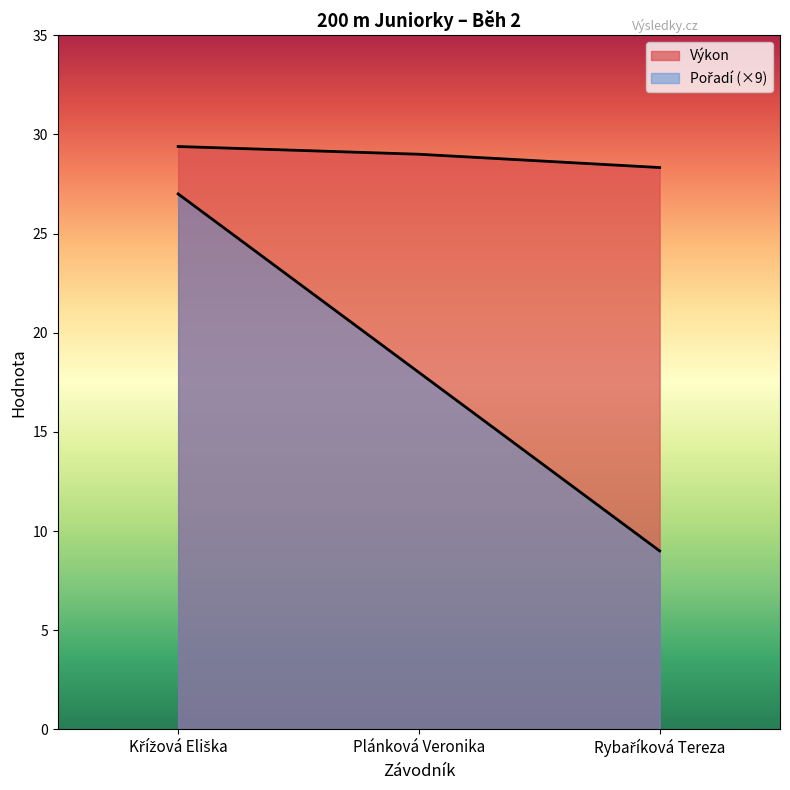

How many values in the Výkon series exceed 29?

1